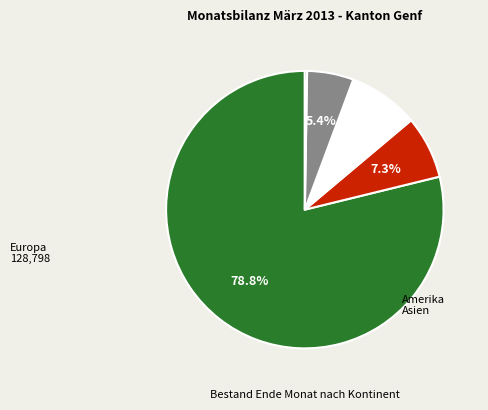

Is there a majority slice in this chart?

Yes